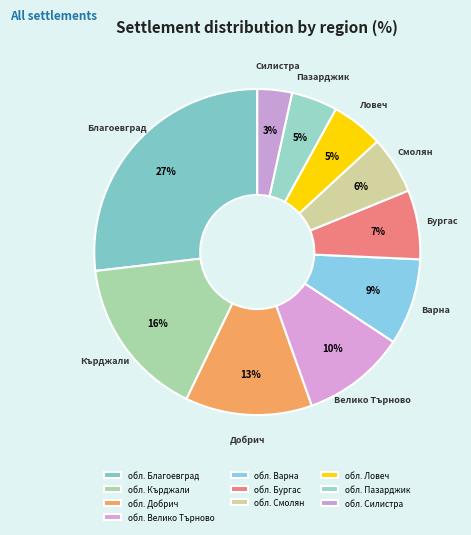

Combined, do обл. Пазарджик and обл. Бургас account for over 50%?

No